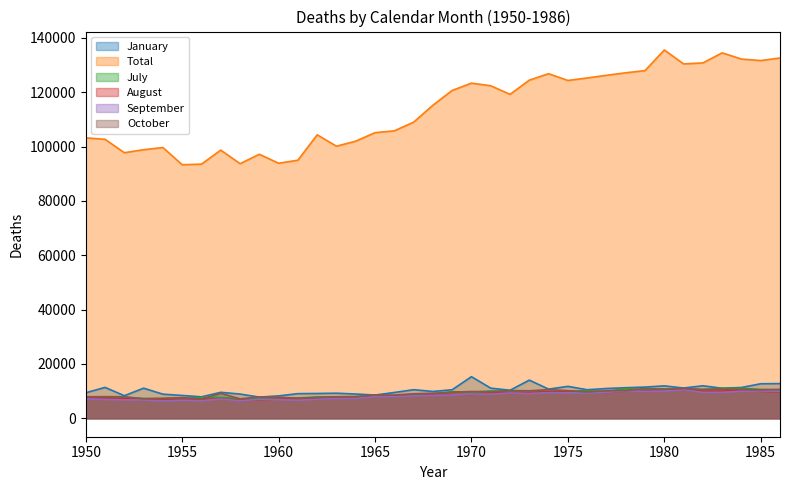

What is the sum of the September values at 1986 and 1974?

19418